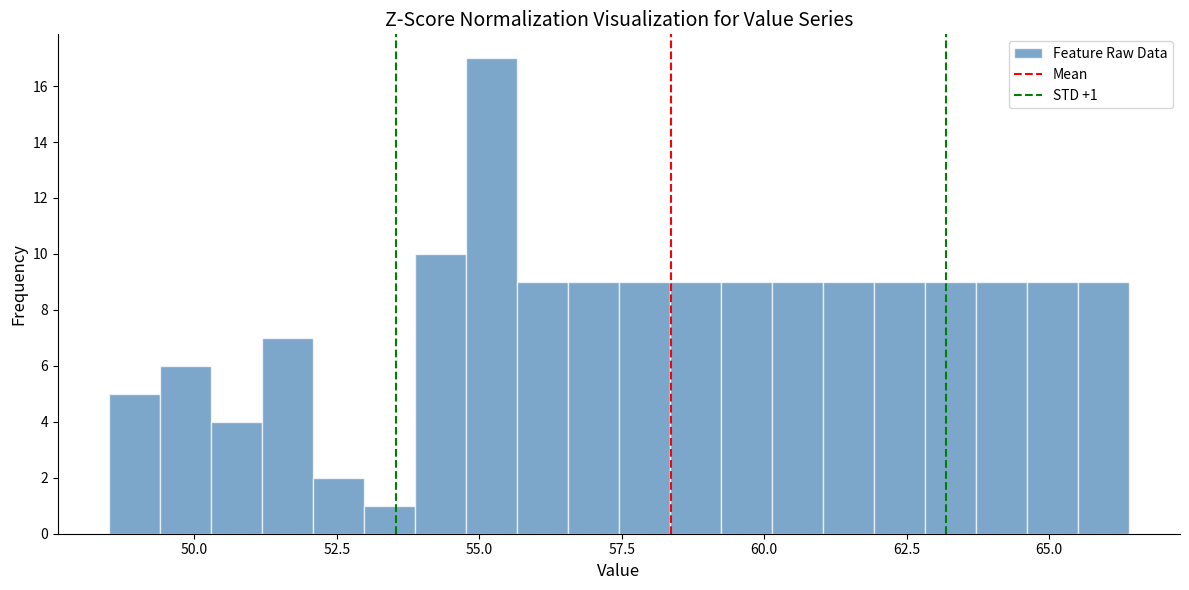

Read against the x-axis, roughly where is the centre of the tallest bar?

55.0